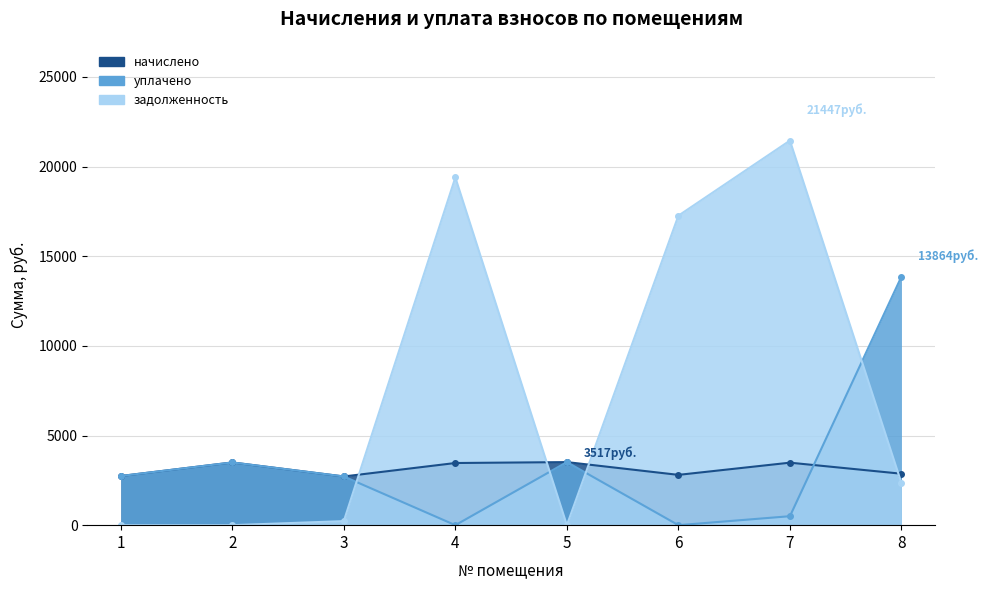

Which series ends up on top after the final intersection of задолженность and уплачено?

уплачено